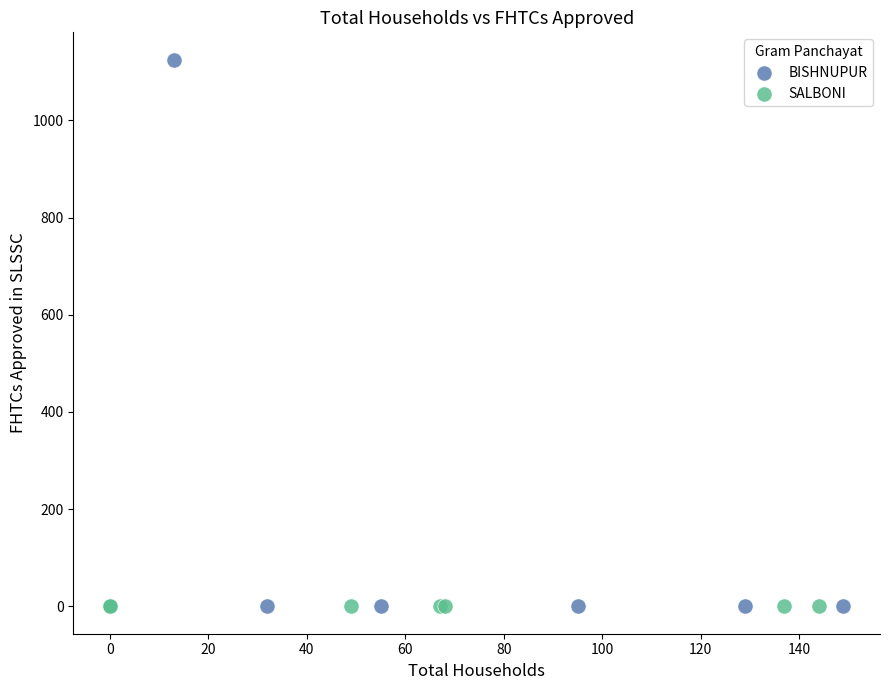

Which series reaches the maximum Y coordinate?

BISHNUPUR